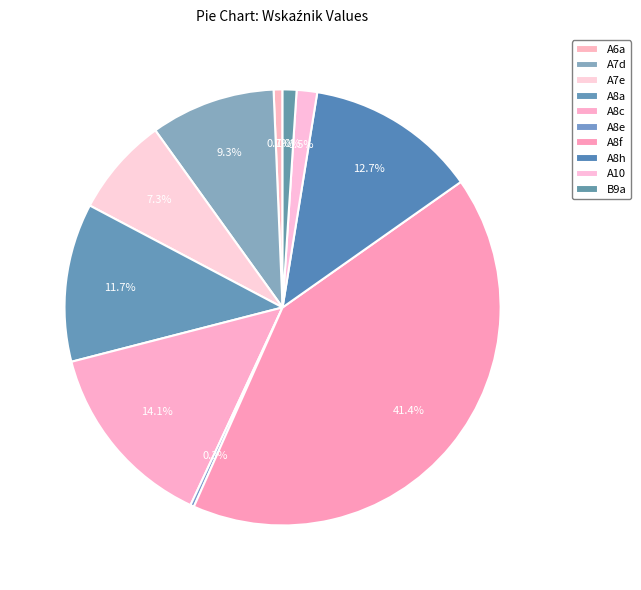

How many slices are in this pie chart?

10